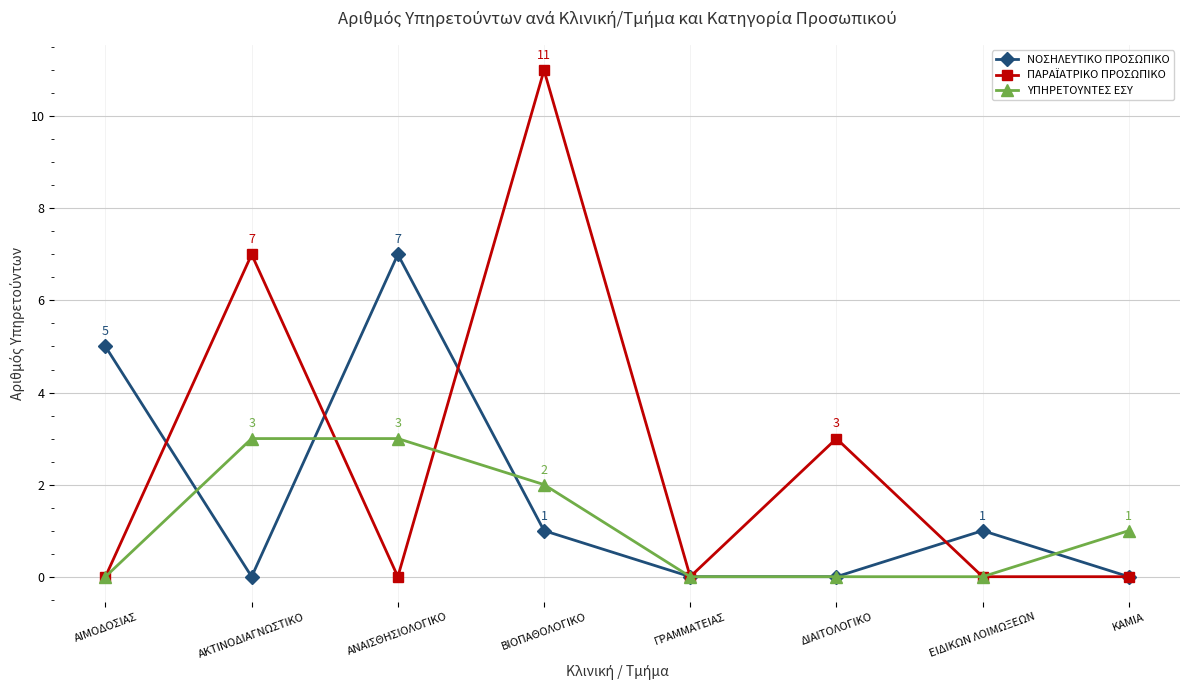

Which category has the highest value across all series?

ΒΙΟΠΑΘΟΛΟΓΙΚΟ